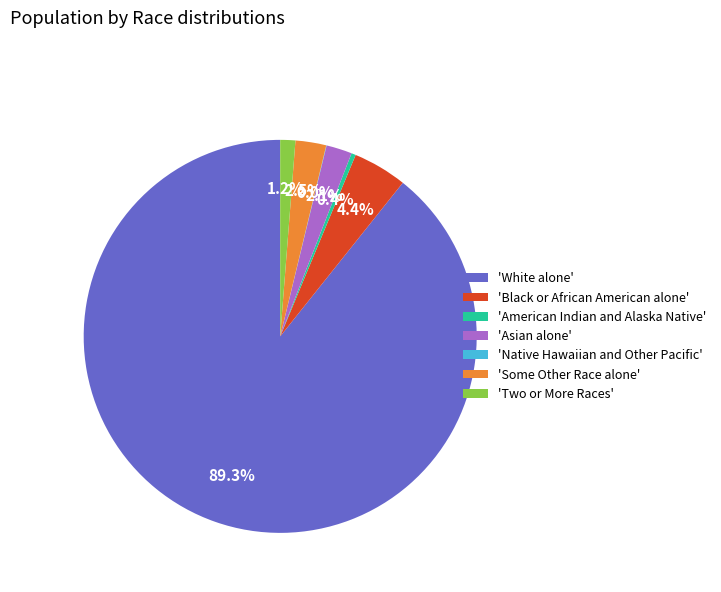

Does any single category account for the majority?

Yes